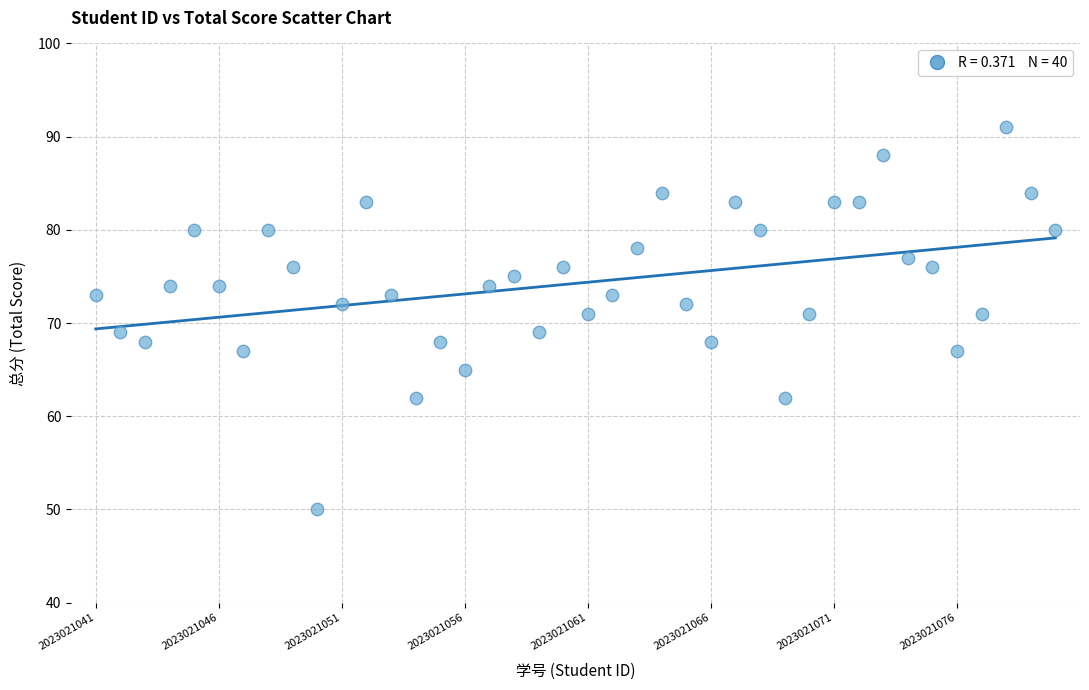

What is the range of Y values (max minus min)?

41